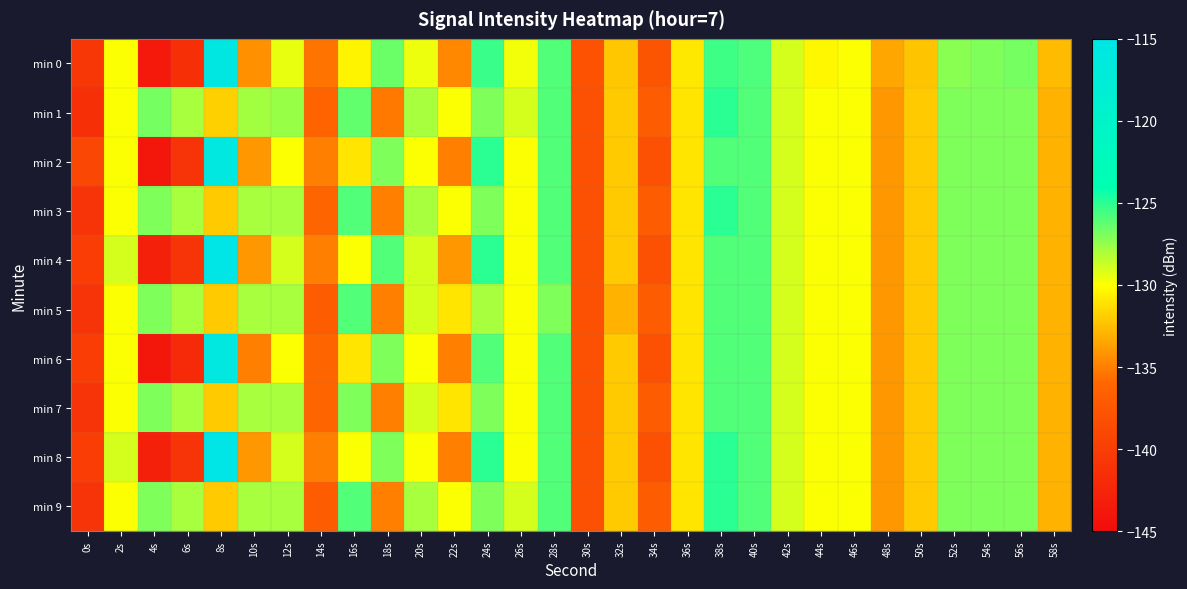

Reading left to right, list all the values displayed in this chart.

min 0: 0s=-140.6	2s=-129.9	4s=-143.7	6s=-141.5	8s=-115.8	10s=-134.3	12s=-129.5	14s=-135.4	16s=-130.4	18s=-126.6	20s=-129.6	22s=-134.7	24s=-125.4	26s=-129.7	28s=-126.0	30s=-137.9	32s=-132.2	34s=-137.7	36s=-130.9	38s=-125.5	40s=-125.8	42s=-129.0	44s=-130.2	46s=-129.9	48s=-133.5	50s=-132.3	52s=-127.2	54s=-127.0	56s=-126.8	58s=-132.6
min 1: 0s=-141.4	2s=-129.9	4s=-126.8	6s=-127.9	8s=-131.8	10s=-127.8	12s=-127.6	14s=-136.3	16s=-126.3	18s=-135.2	20s=-128.0	22s=-130.0	24s=-127.0	26s=-129.0	28s=-126.0	30s=-138.0	32s=-132.0	34s=-137.0	36s=-131.0	38s=-125.0	40s=-126.0	42s=-129.0	44s=-130.0	46s=-130.0	48s=-134.0	50s=-132.0	52s=-127.0	54s=-127.0	56s=-127.0	58s=-133.0
min 2: 0s=-139.0	2s=-130.0	4s=-144.0	6s=-141.0	8s=-116.0	10s=-134.0	12s=-130.0	14s=-135.0	16s=-131.0	18s=-127.0	20s=-130.0	22s=-135.0	24s=-125.0	26s=-130.0	28s=-126.0	30s=-138.0	32s=-132.0	34s=-138.0	36s=-131.0	38s=-126.0	40s=-126.0	42s=-129.0	44s=-130.0	46s=-130.0	48s=-134.0	50s=-132.0	52s=-127.0	54s=-127.0	56s=-127.0	58s=-133.0
min 3: 0s=-141.0	2s=-130.0	4s=-127.0	6s=-128.0	8s=-132.0	10s=-128.0	12s=-128.0	14s=-136.0	16s=-126.0	18s=-135.0	20s=-128.0	22s=-130.0	24s=-127.0	26s=-130.0	28s=-126.0	30s=-138.0	32s=-132.0	34s=-137.0	36s=-131.0	38s=-125.0	40s=-126.0	42s=-129.0	44s=-130.0	46s=-130.0	48s=-134.0	50s=-132.0	52s=-127.0	54s=-127.0	56s=-127.0	58s=-133.0
min 4: 0s=-140.0	2s=-129.0	4s=-143.0	6s=-141.0	8s=-115.0	10s=-134.0	12s=-129.0	14s=-135.0	16s=-130.0	18s=-126.0	20s=-129.0	22s=-134.0	24s=-125.0	26s=-130.0	28s=-126.0	30s=-138.0	32s=-132.0	34s=-138.0	36s=-131.0	38s=-126.0	40s=-126.0	42s=-129.0	44s=-130.0	46s=-130.0	48s=-134.0	50s=-132.0	52s=-127.0	54s=-127.0	56s=-127.0	58s=-133.0
min 5: 0s=-141.0	2s=-130.0	4s=-127.0	6s=-128.0	8s=-132.0	10s=-128.0	12s=-128.0	14s=-137.0	16s=-126.0	18s=-135.0	20s=-129.0	22s=-131.0	24s=-128.0	26s=-130.0	28s=-127.0	30s=-138.0	32s=-133.0	34s=-137.0	36s=-131.0	38s=-126.0	40s=-126.0	42s=-129.0	44s=-130.0	46s=-130.0	48s=-134.0	50s=-132.0	52s=-127.0	54s=-127.0	56s=-127.0	58s=-133.0
min 6: 0s=-140.0	2s=-130.0	4s=-144.0	6s=-142.0	8s=-116.0	10s=-135.0	12s=-130.0	14s=-136.0	16s=-131.0	18s=-127.0	20s=-130.0	22s=-135.0	24s=-126.0	26s=-130.0	28s=-126.0	30s=-138.0	32s=-132.0	34s=-138.0	36s=-131.0	38s=-126.0	40s=-126.0	42s=-129.0	44s=-130.0	46s=-130.0	48s=-134.0	50s=-132.0	52s=-127.0	54s=-127.0	56s=-127.0	58s=-133.0
min 7: 0s=-141.0	2s=-130.0	4s=-127.0	6s=-128.0	8s=-132.0	10s=-128.0	12s=-128.0	14s=-136.0	16s=-127.0	18s=-135.0	20s=-129.0	22s=-131.0	24s=-127.0	26s=-130.0	28s=-126.0	30s=-138.0	32s=-132.0	34s=-137.0	36s=-131.0	38s=-126.0	40s=-126.0	42s=-129.0	44s=-130.0	46s=-130.0	48s=-134.0	50s=-132.0	52s=-127.0	54s=-127.0	56s=-127.0	58s=-133.0
min 8: 0s=-140.0	2s=-129.0	4s=-143.0	6s=-141.0	8s=-115.0	10s=-134.0	12s=-129.0	14s=-135.0	16s=-130.0	18s=-127.0	20s=-130.0	22s=-135.0	24s=-125.0	26s=-130.0	28s=-126.0	30s=-138.0	32s=-132.0	34s=-138.0	36s=-131.0	38s=-125.0	40s=-126.0	42s=-129.0	44s=-130.0	46s=-130.0	48s=-134.0	50s=-132.0	52s=-127.0	54s=-127.0	56s=-127.0	58s=-133.0
min 9: 0s=-141.0	2s=-130.0	4s=-127.0	6s=-128.0	8s=-132.0	10s=-128.0	12s=-128.0	14s=-137.0	16s=-126.0	18s=-135.0	20s=-128.0	22s=-130.0	24s=-127.0	26s=-129.0	28s=-126.0	30s=-138.0	32s=-132.0	34s=-137.0	36s=-131.0	38s=-125.0	40s=-126.0	42s=-129.0	44s=-130.0	46s=-130.0	48s=-134.0	50s=-132.0	52s=-127.0	54s=-127.0	56s=-127.0	58s=-133.0